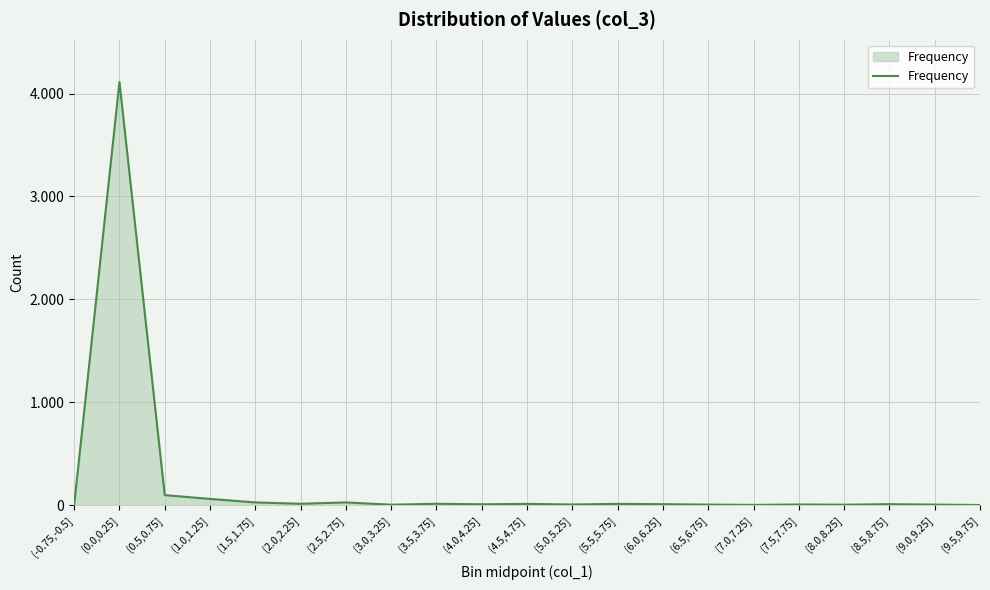

What is the change in value from (1.0,1.25] to (6.5,6.75]?

-55